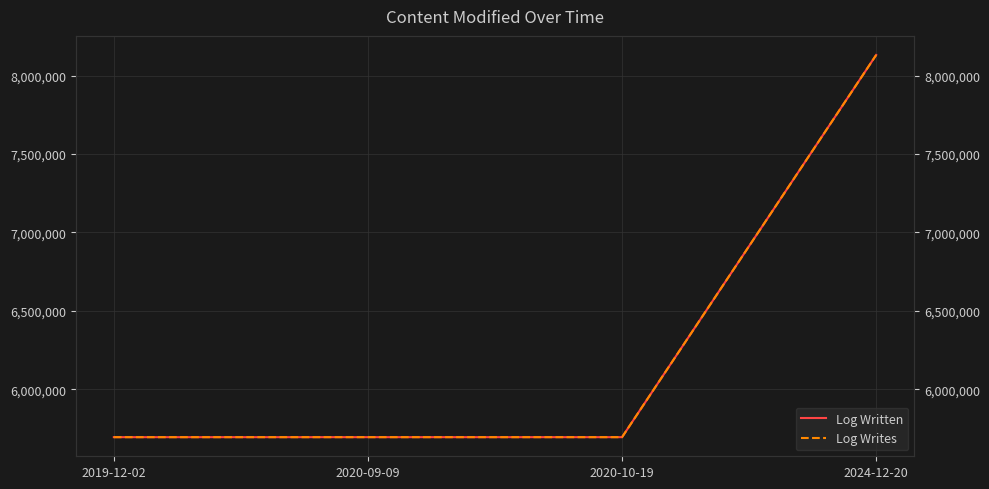

Is this an area chart (filled region under the line)?

No